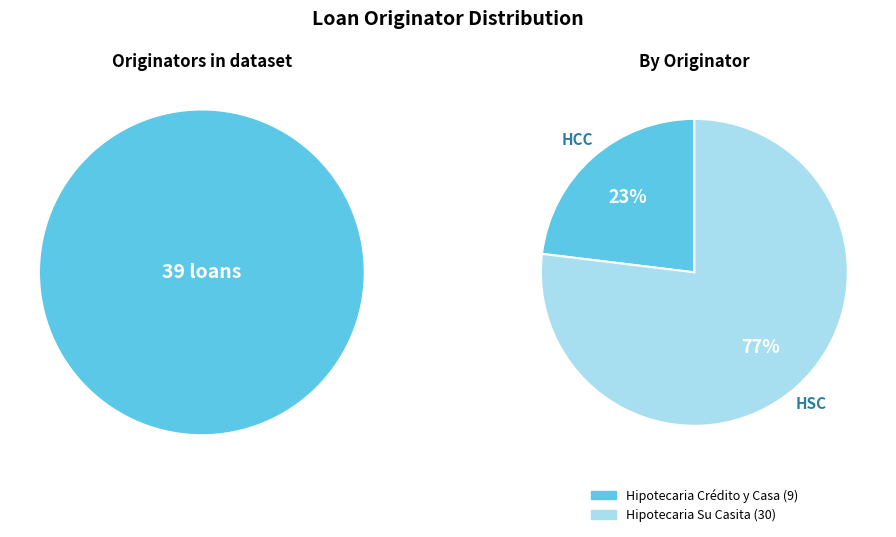

To the nearest percent, what is the difference between the largest and smallest slice percentages?

54%